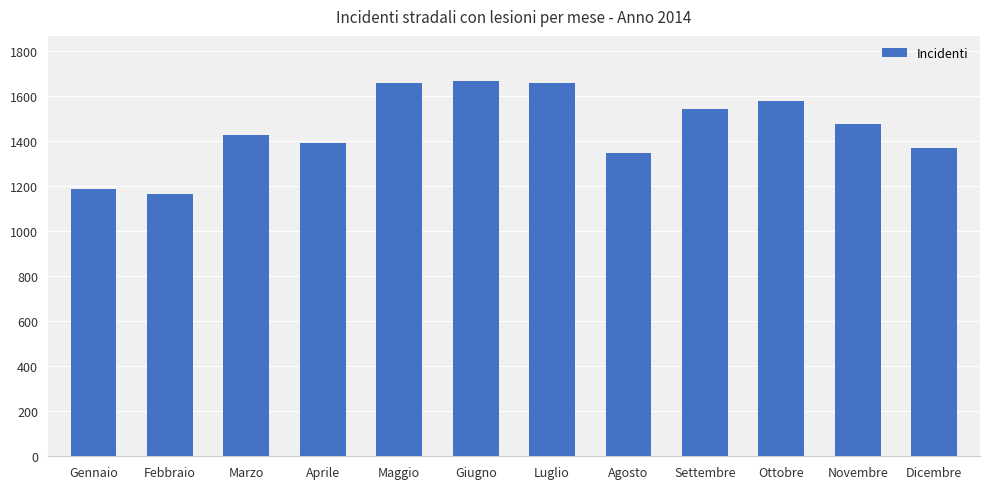

Reading left to right, extract all data points from this chart.

Gennaio=1188	Febbraio=1162	Marzo=1424	Aprile=1390	Maggio=1658	Giugno=1666	Luglio=1658	Agosto=1348	Settembre=1543	Ottobre=1577	Novembre=1473	Dicembre=1368